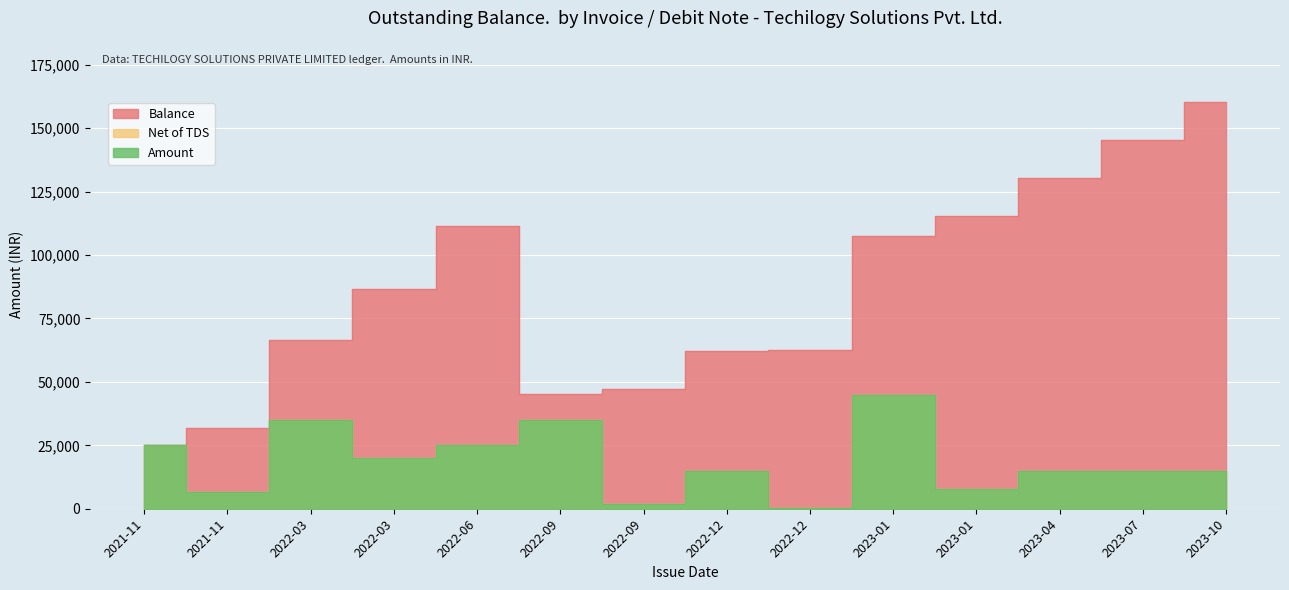

True or false: Balance and Net of TDS cross at least once.

False